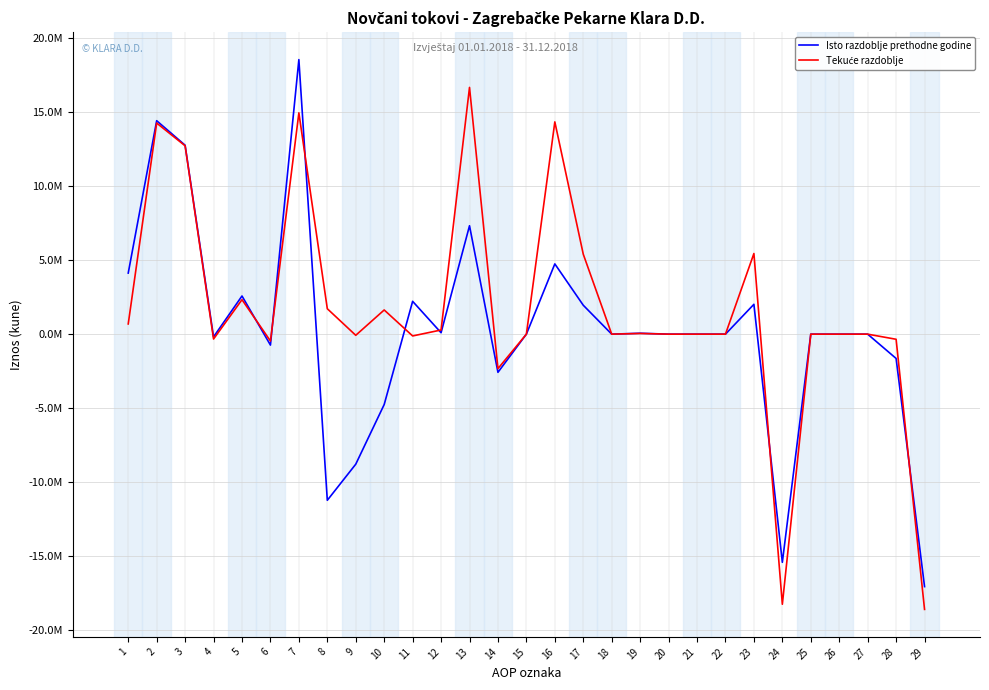

What is the maximum value for Isto razdoblje prethodne godine?

18533656